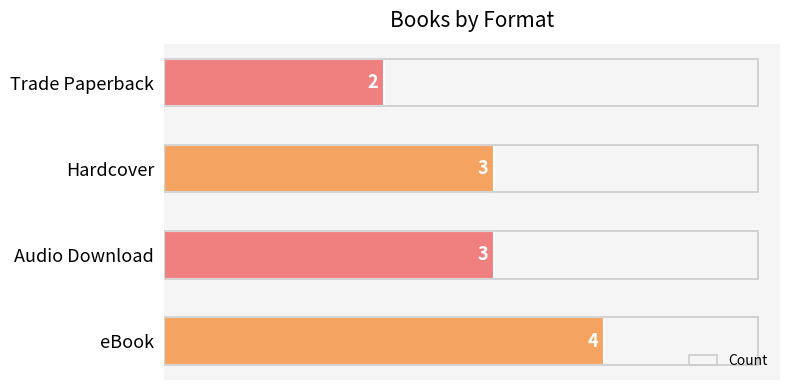

What is the approximate value at eBook?

4